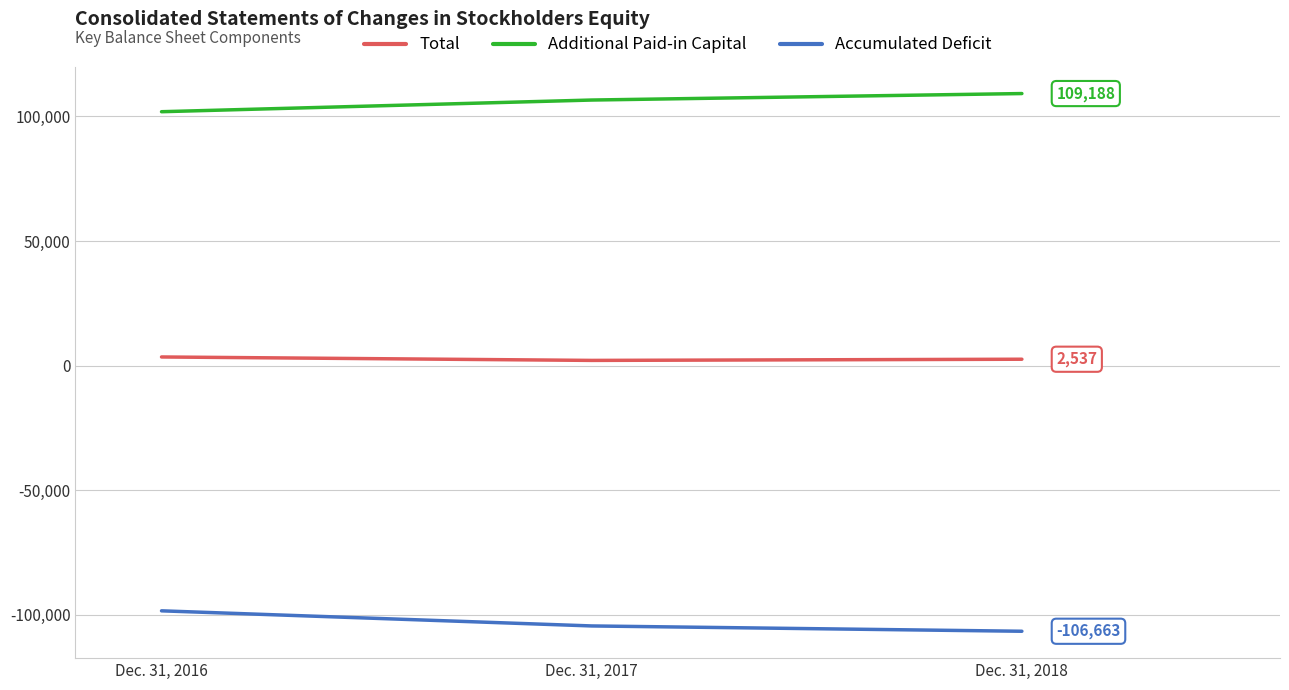

True or false: Additional Paid-in Capital has a value of 167360 at Dec. 31, 2018.

False